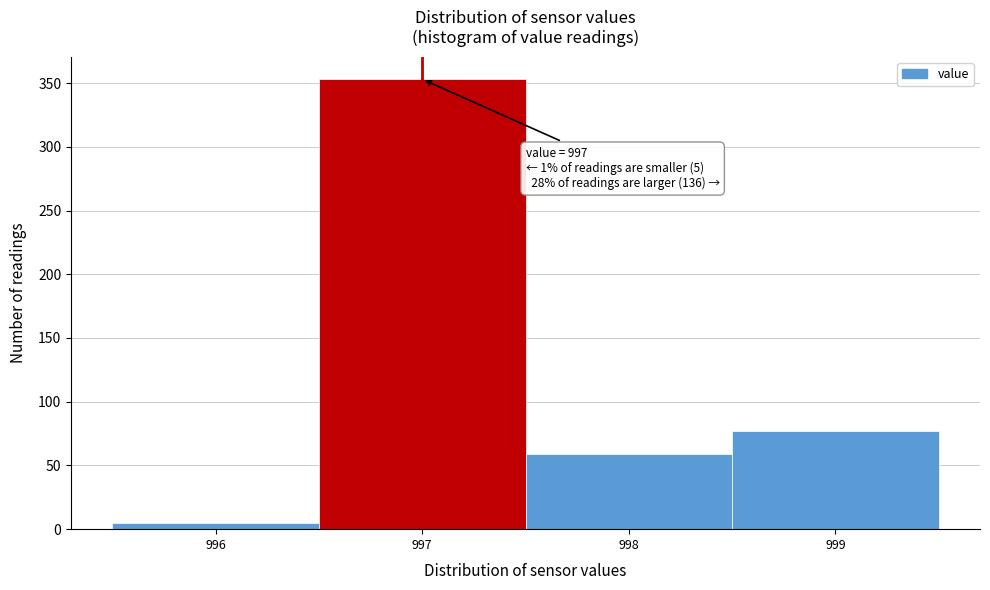

Over which range of the x-axis is the bar tallest?

996.5 to 997.5